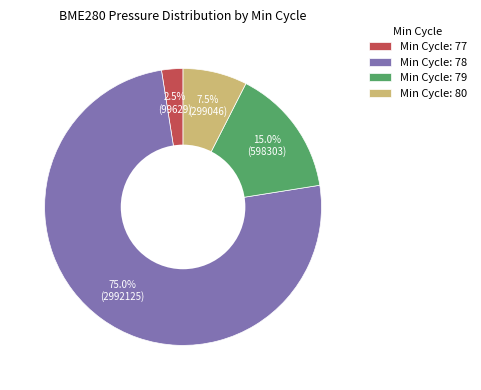

What percentage do Min Cycle: 79 and Min Cycle: 77 together represent?

17.5%